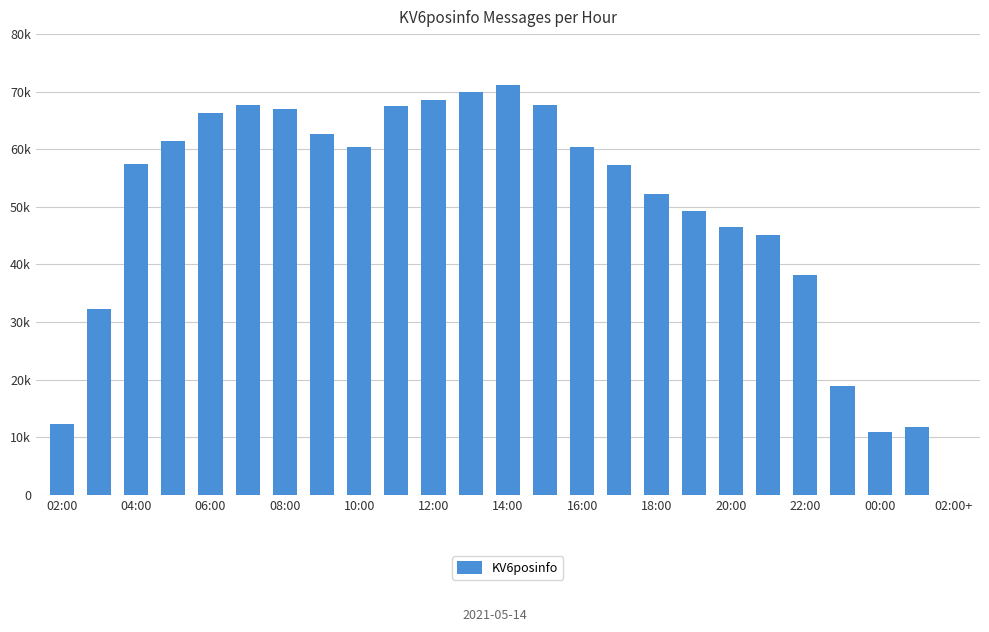

Are the bars horizontal?

No